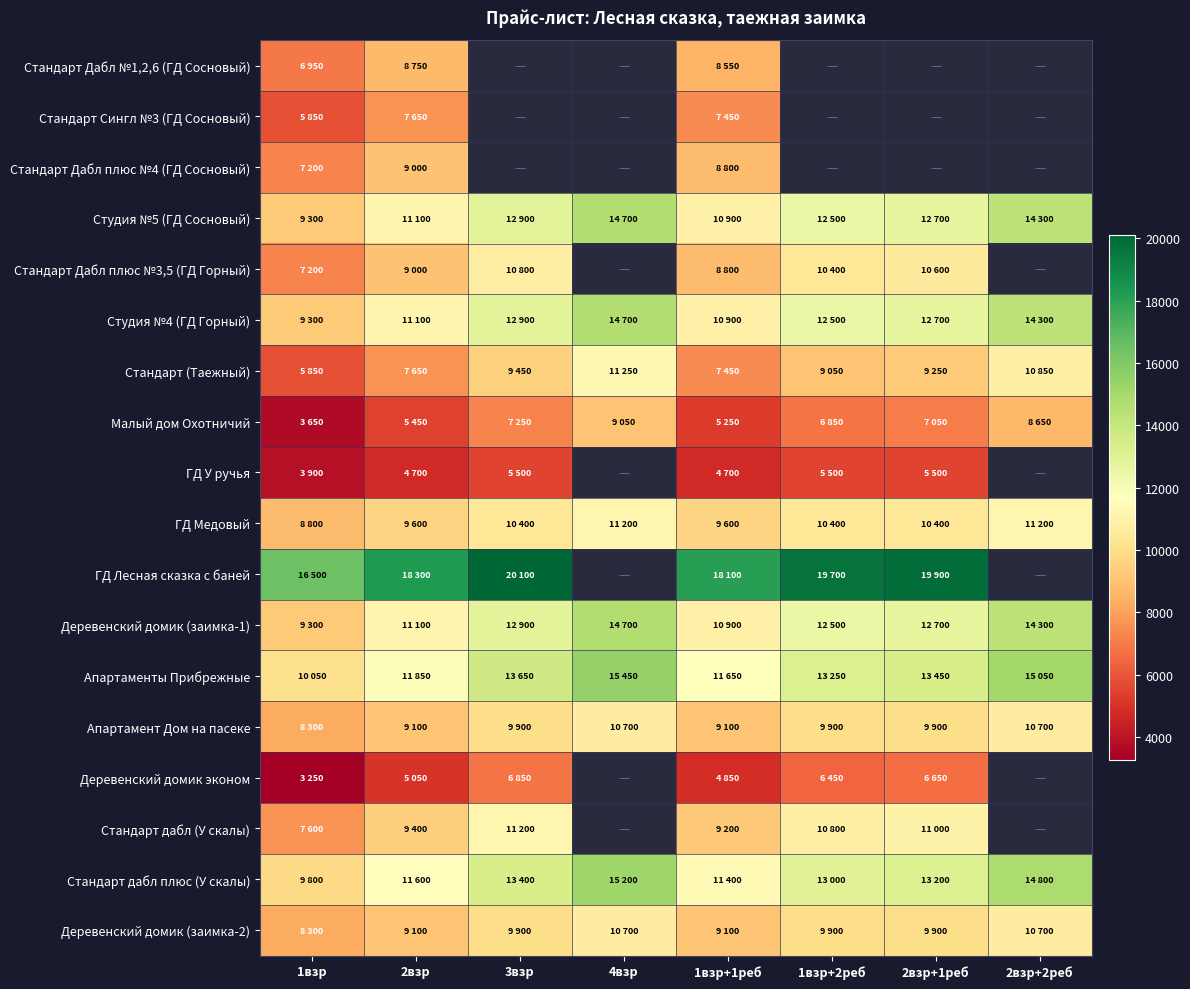

Which series has the largest range (max minus min)?

Студия №5 (ГД Сосновый)